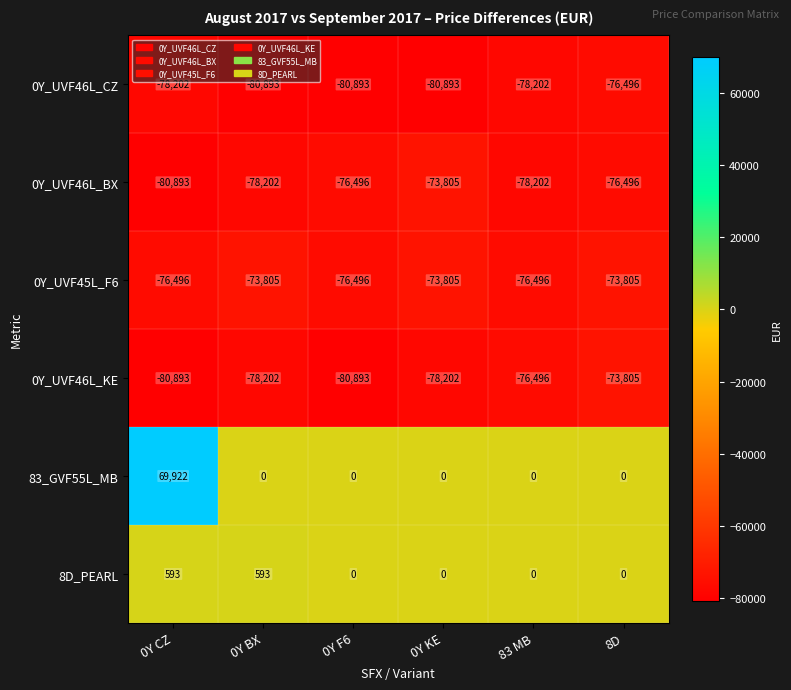

What is the sum of the 0Y_UVF46L_CZ values at 0Y CZ and 8D?

-154698